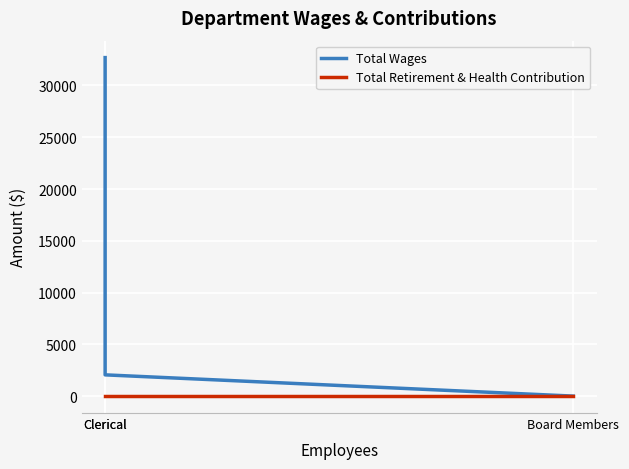

How many lines are shown in the chart?

2